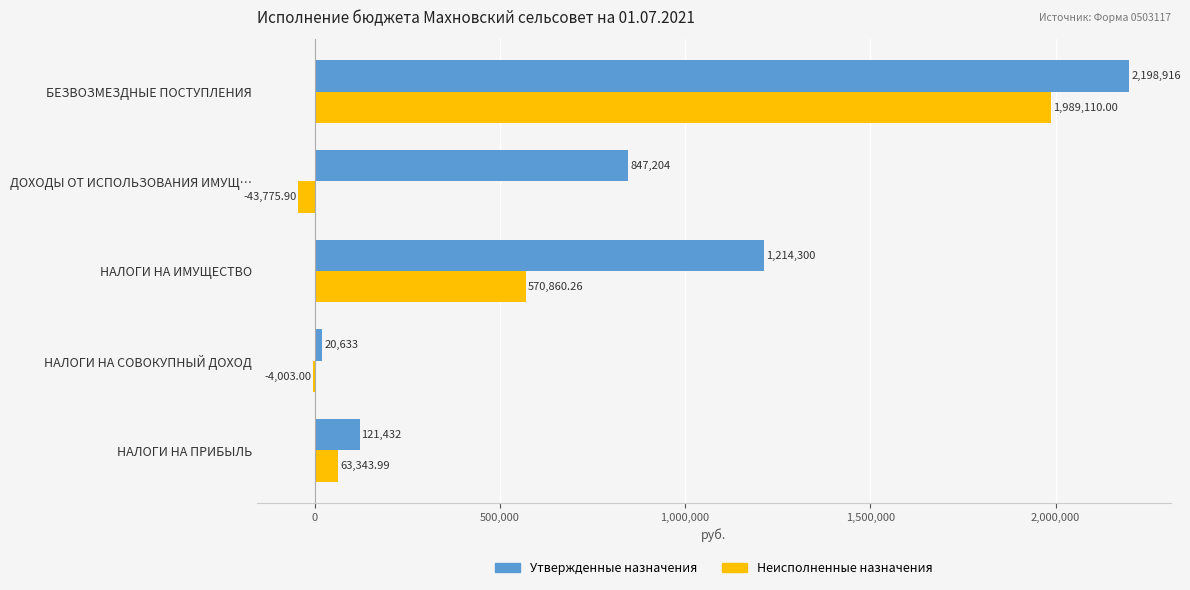

Which series changed the most between НАЛОГИ НА ИМУЩЕСТВО and ДОХОДЫ ОТ ИСПОЛЬЗОВАНИЯ ИМУЩ…?

Неисполненные назначения